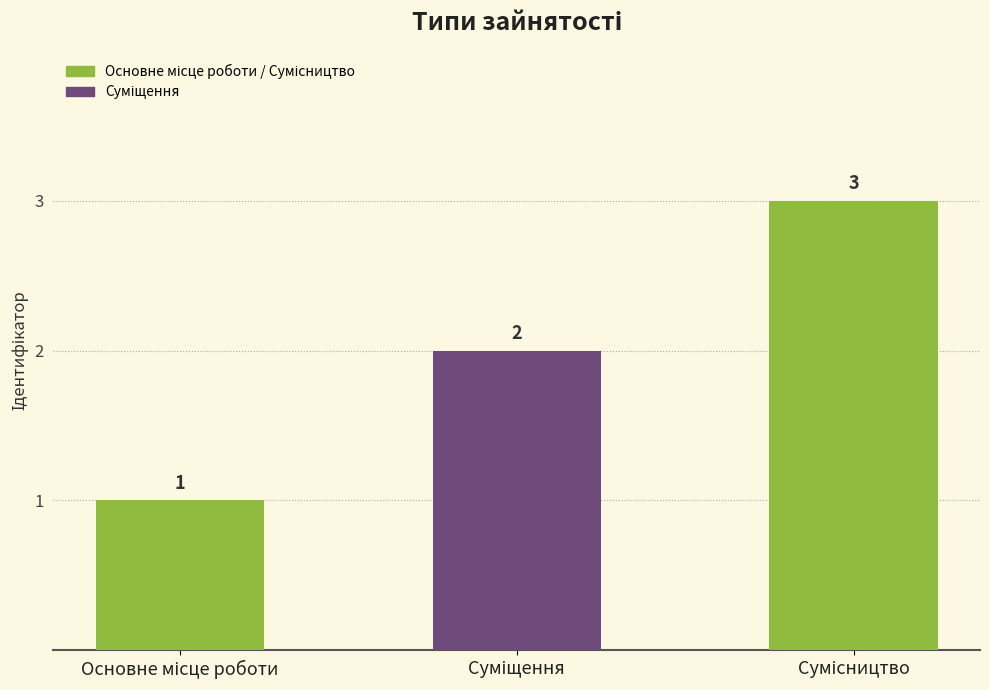

What is the greatest value displayed?

3